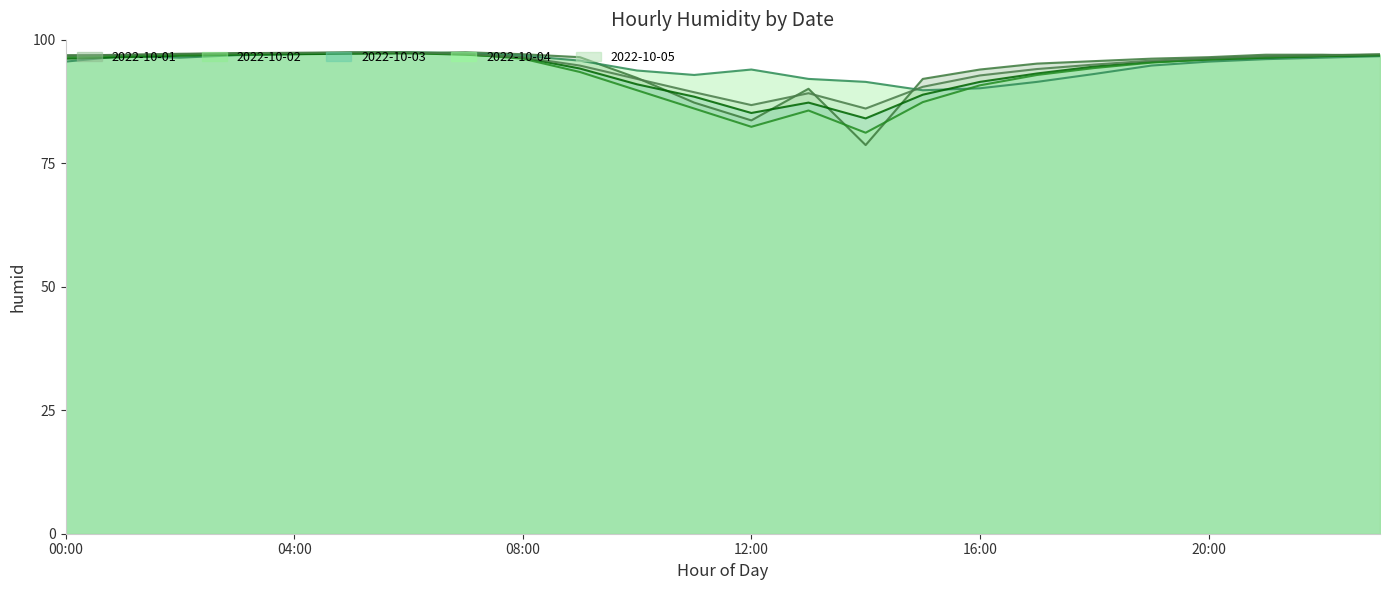

After their last crossing, which series has the higher values: 2022-10-04 or 2022-10-03?

2022-10-04